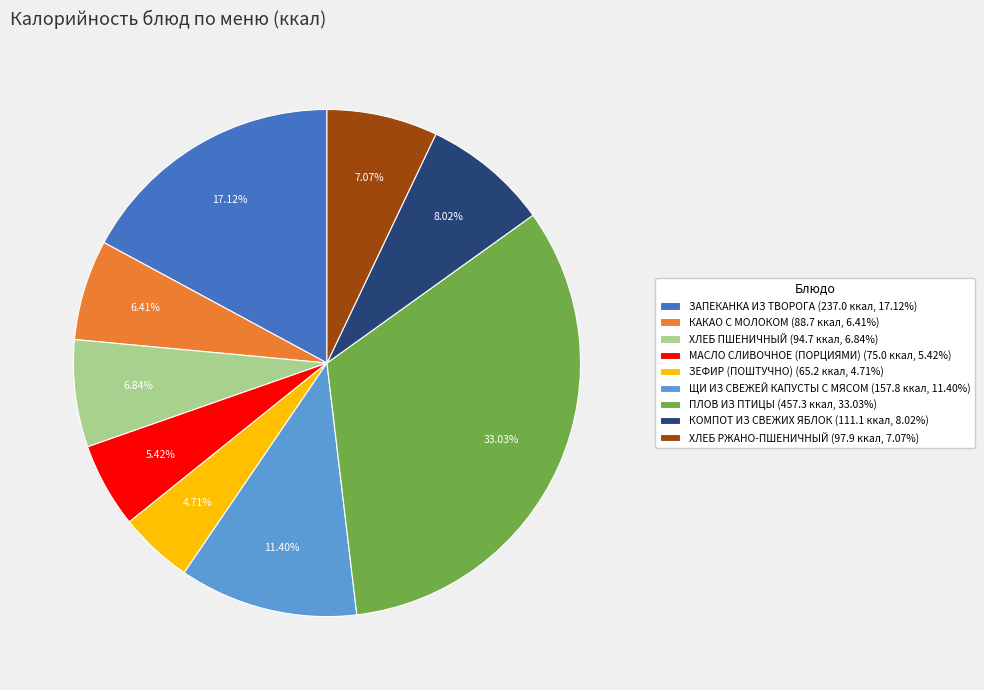

What percentage is the ЗЕФИР (ПОШТУЧНО) slice, to the nearest percent?

5%